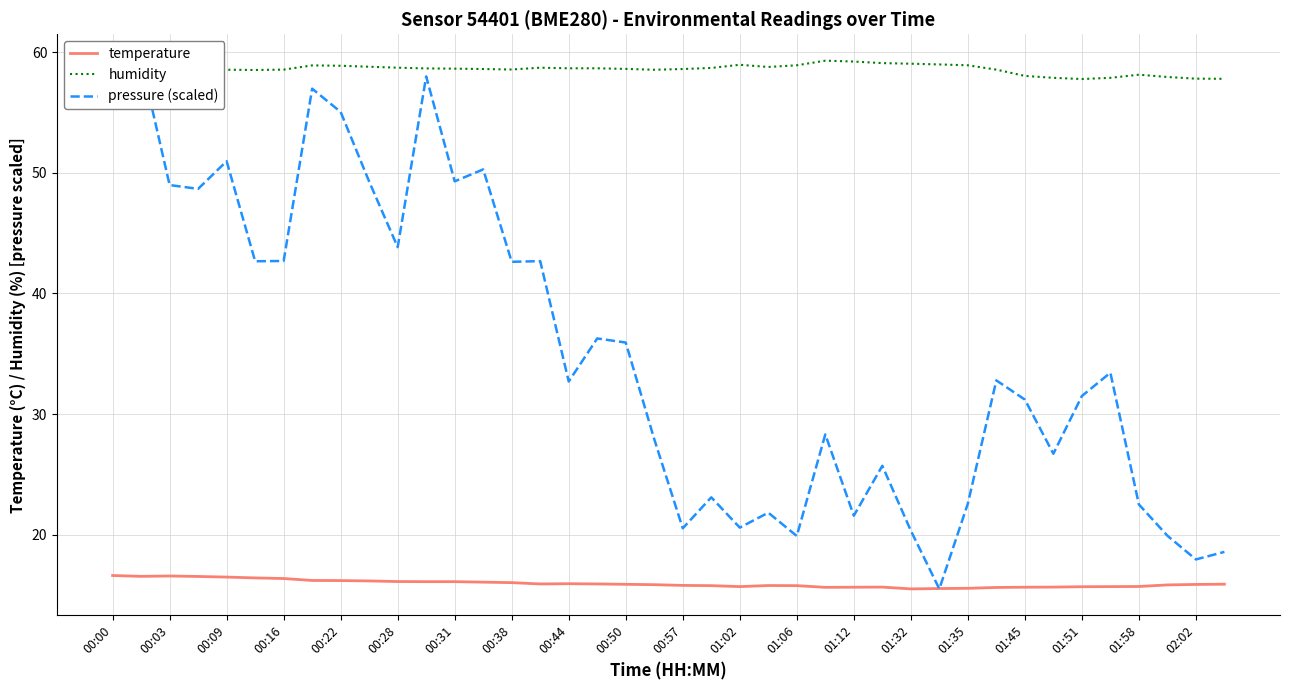

True or false: temperature and humidity cross at least once.

False